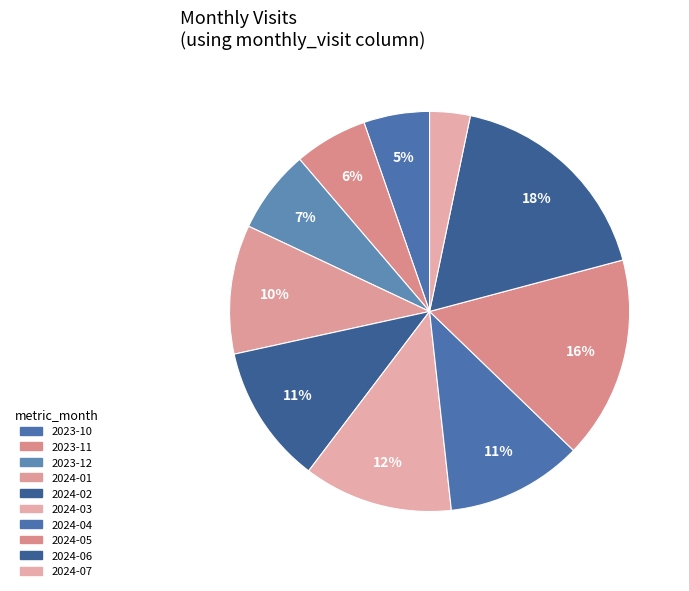

How many segments does this pie chart have?

10